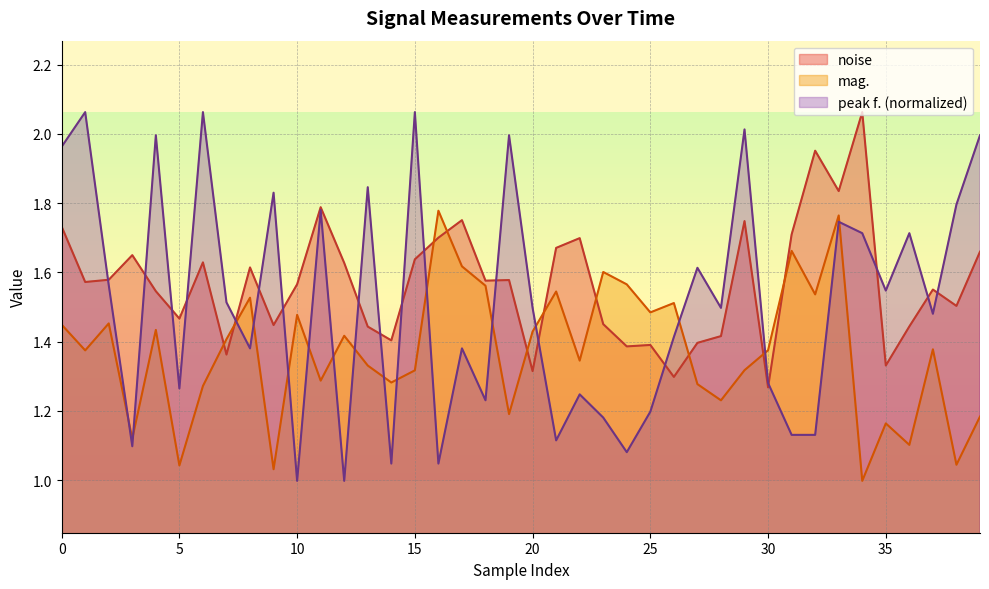

After their last crossing, which series has the higher values: noise or mag.?

noise